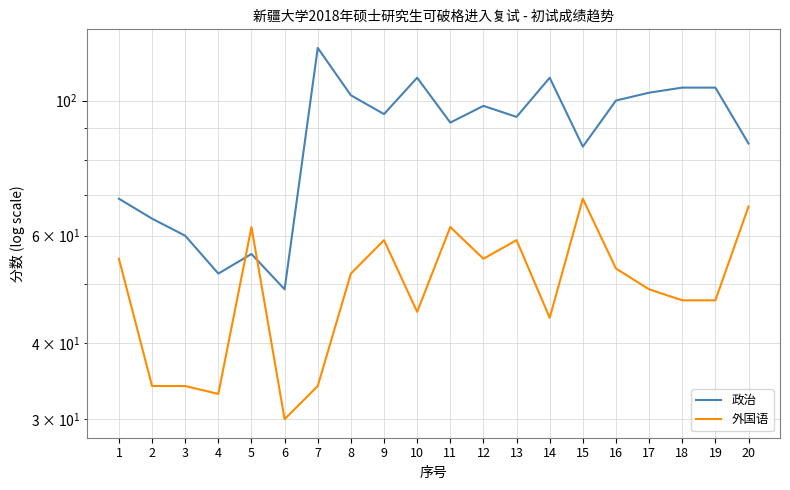

True or false: 外国语 and 政治 intersect in this chart.

True